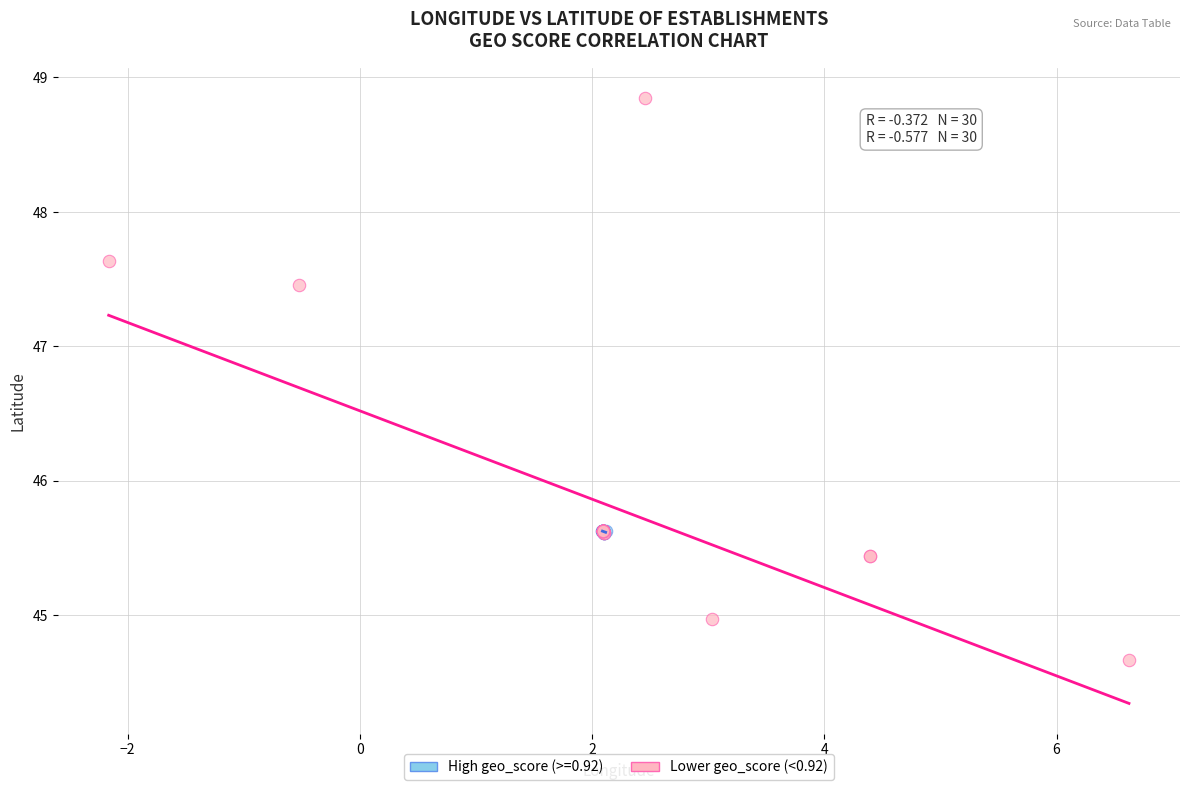

Which series contains the highest Y value?

Lower geo_score (<0.92)